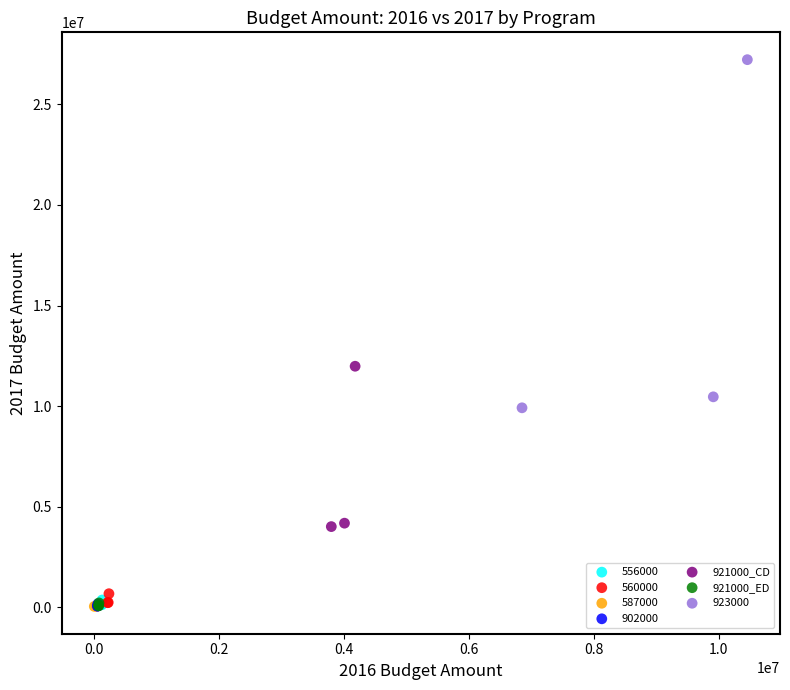

Which series reaches the maximum Y coordinate?

923000